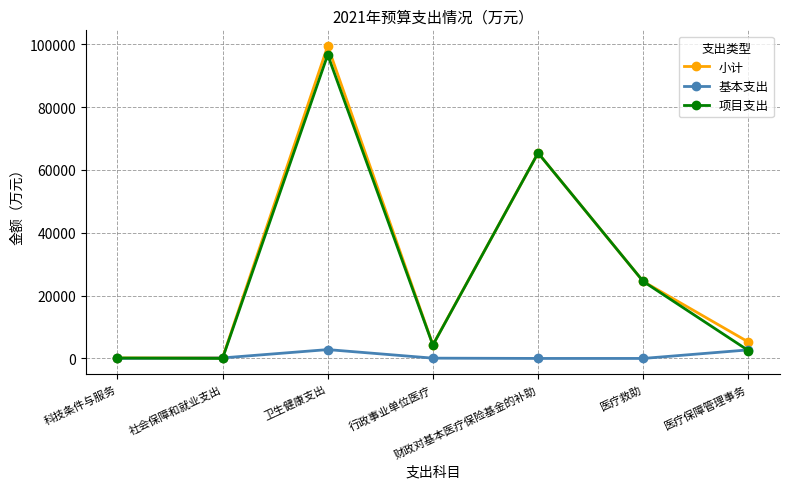

What is the difference between the highest and lowest values at 卫生健康支出?

96630.0